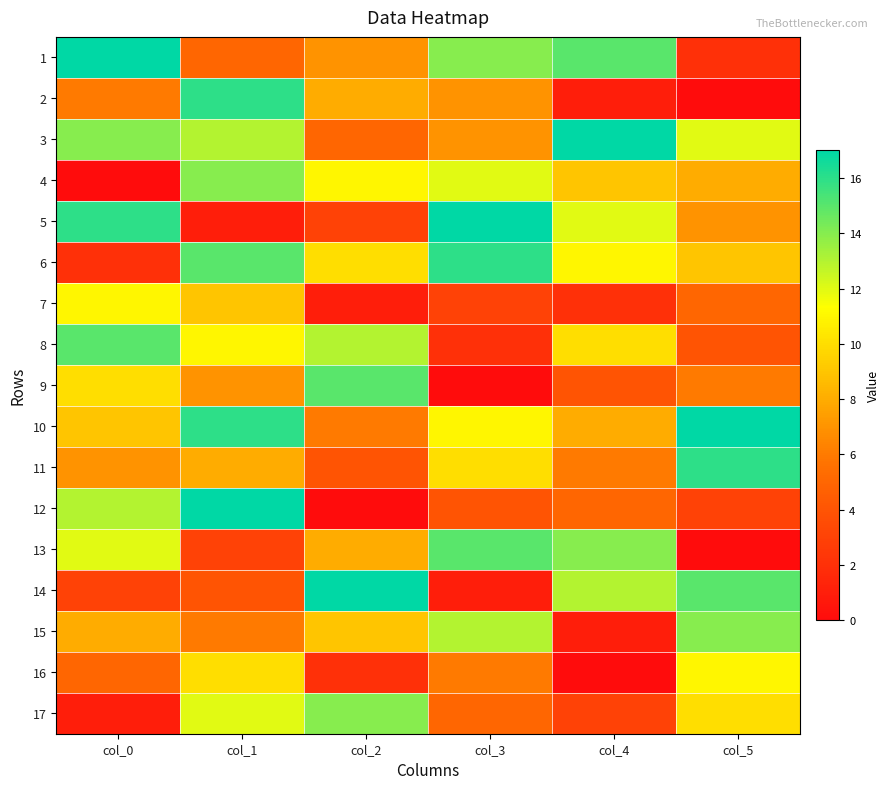

At which category is the sum across all series the highest?

col_1